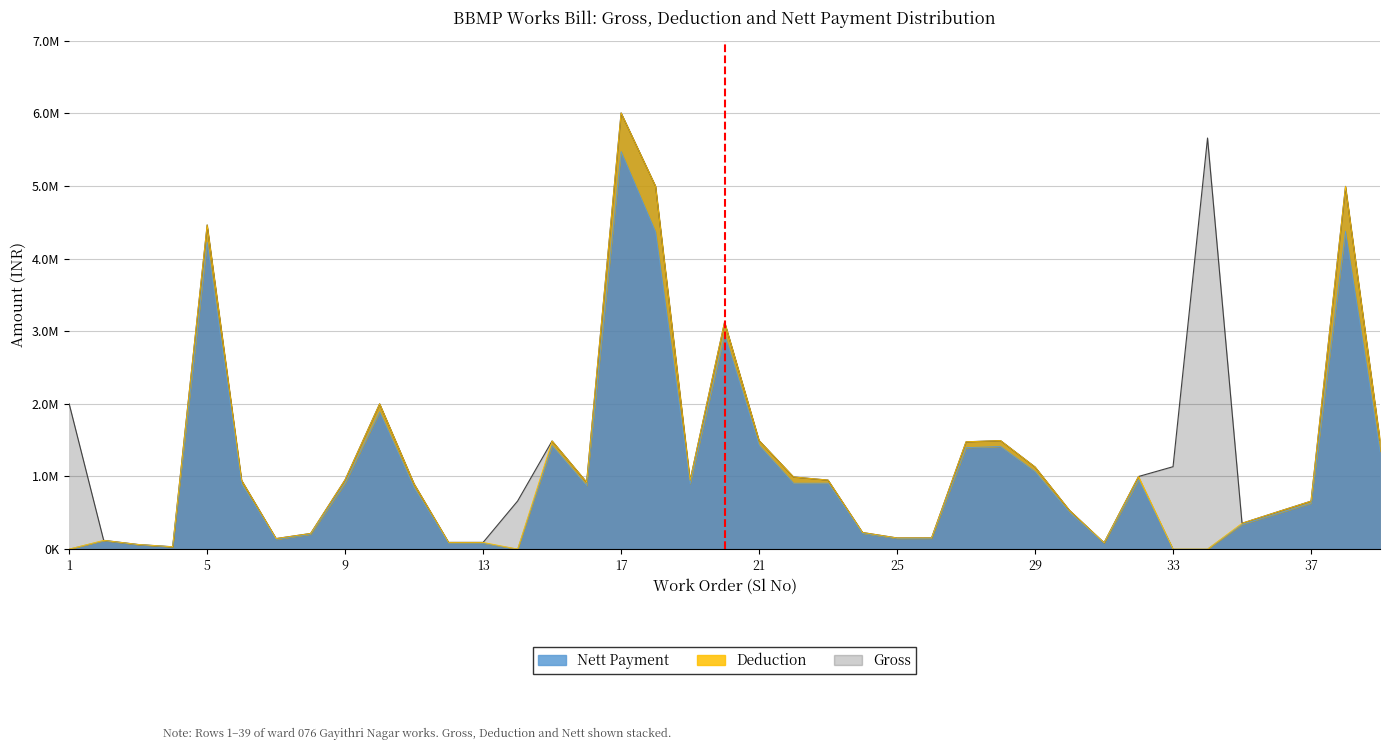

True or false: Gross has more than 0 interior local peaks.

True